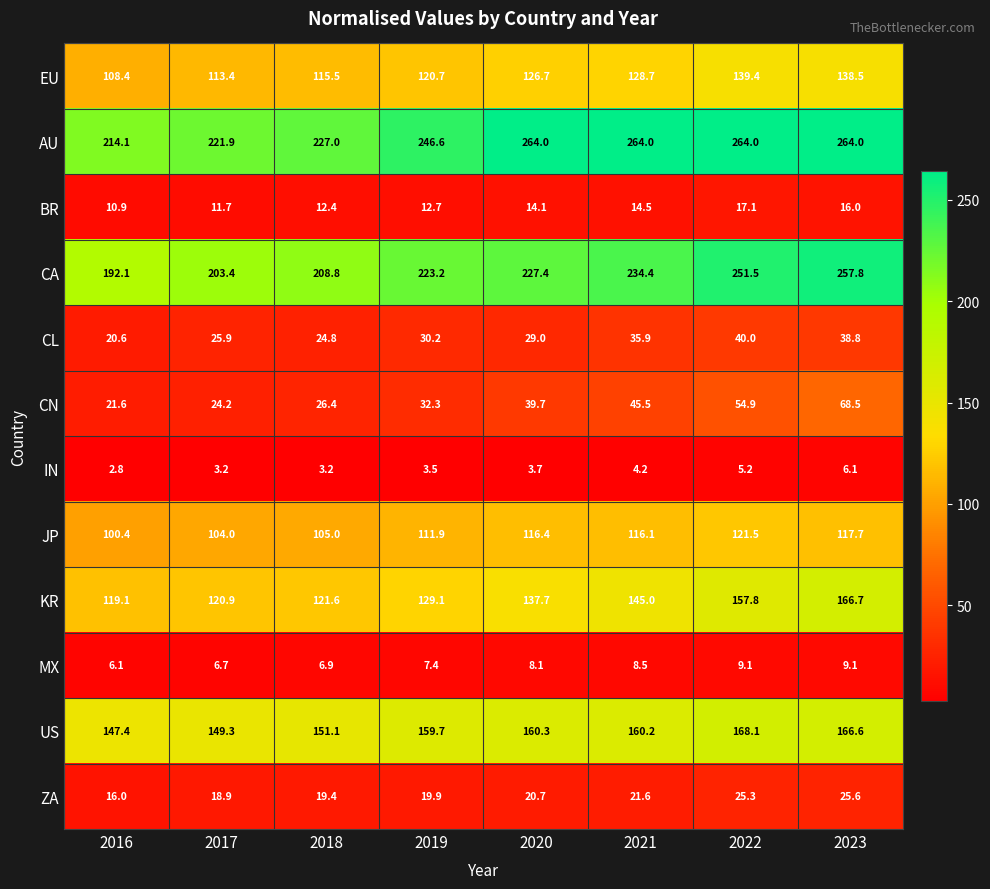

Which series has the largest total across all categories?

AU